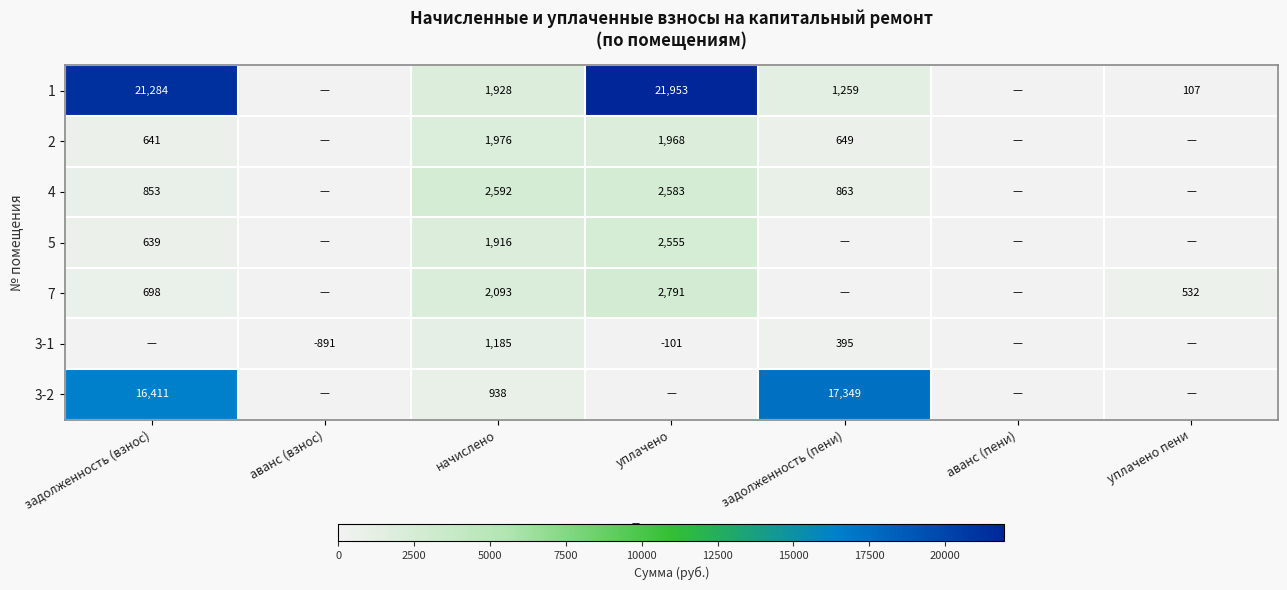

What is the spread (max minus min) of values at начислено?

1654